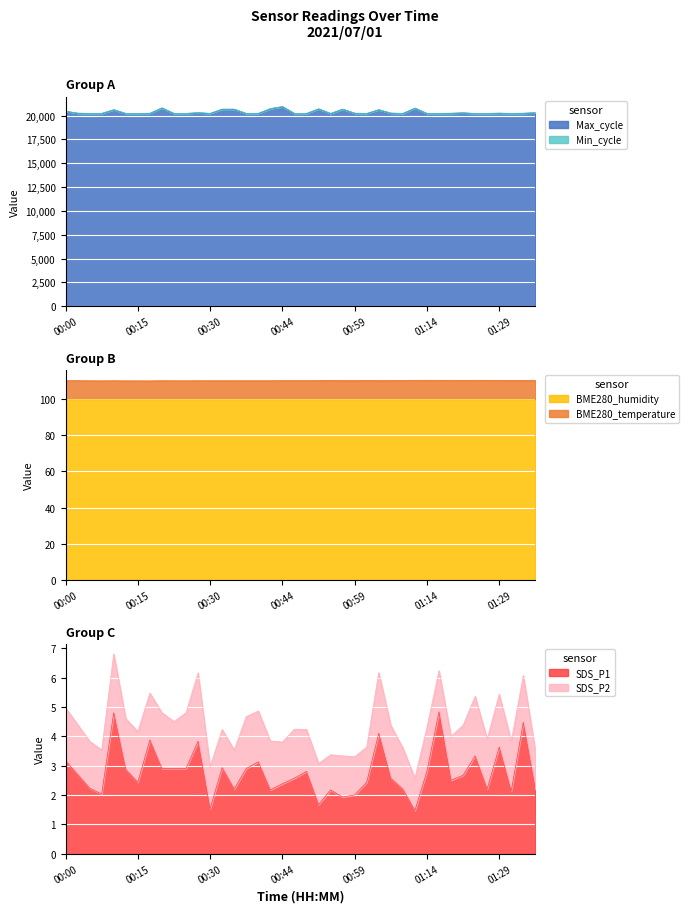

Does the chart display data point markers on the line(s)?

No